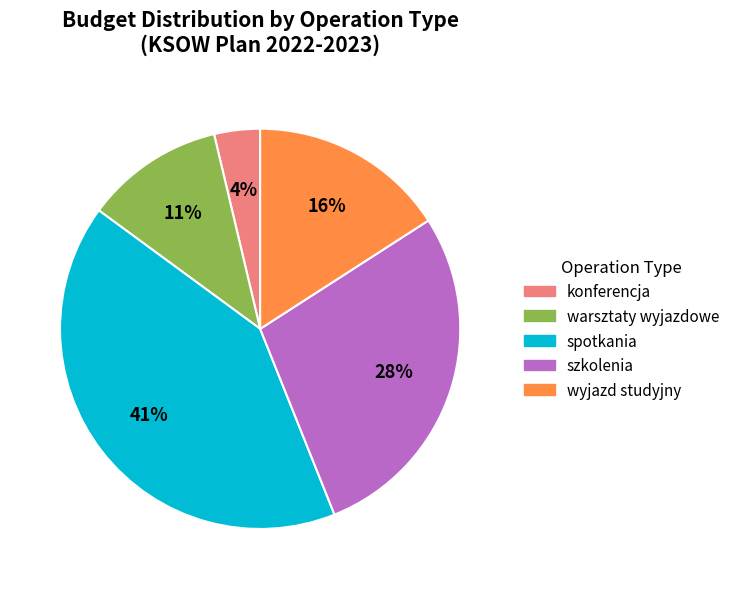

Combined, do warsztaty wyjazdowe and spotkania account for over 50%?

Yes